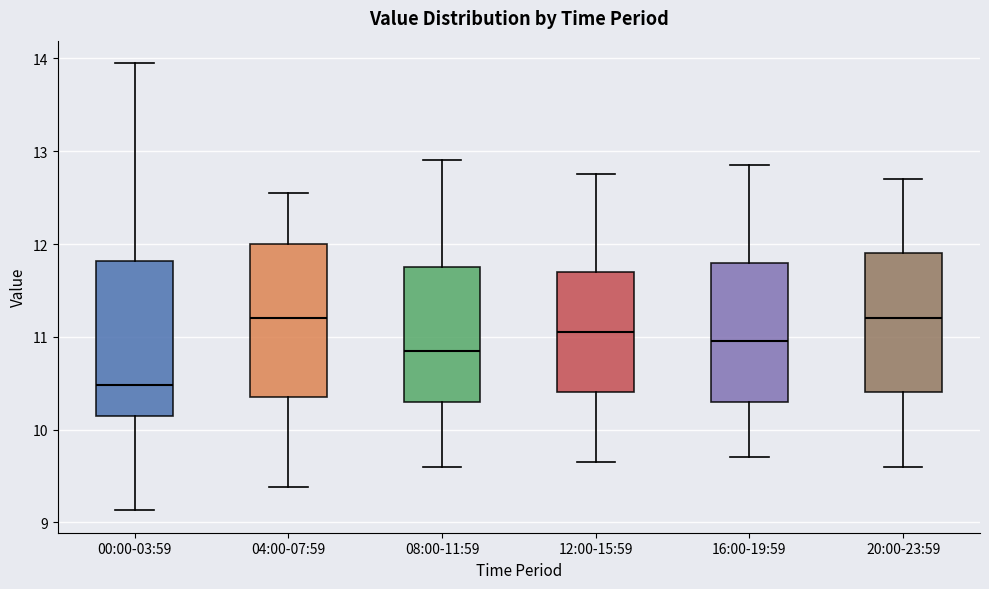

Where does the upper whisker of the box for 12:00-15:59 end on the y-axis? The values are not printed on the chart, so give them approximately, as read against the axis.

12.8